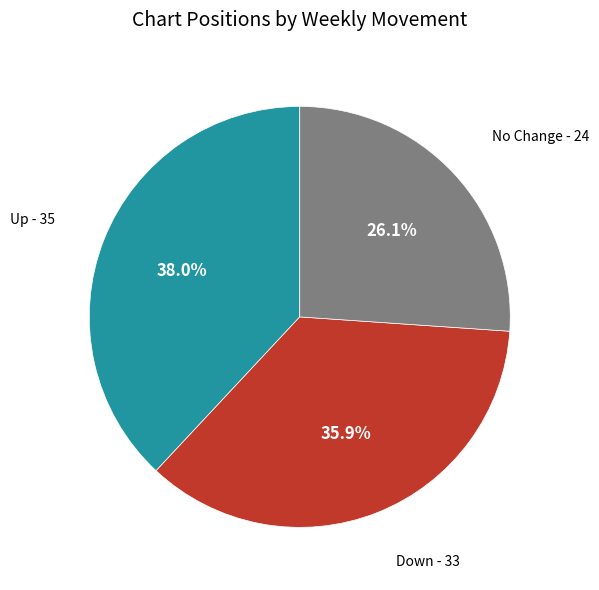

Count the number of slices in the pie.

3